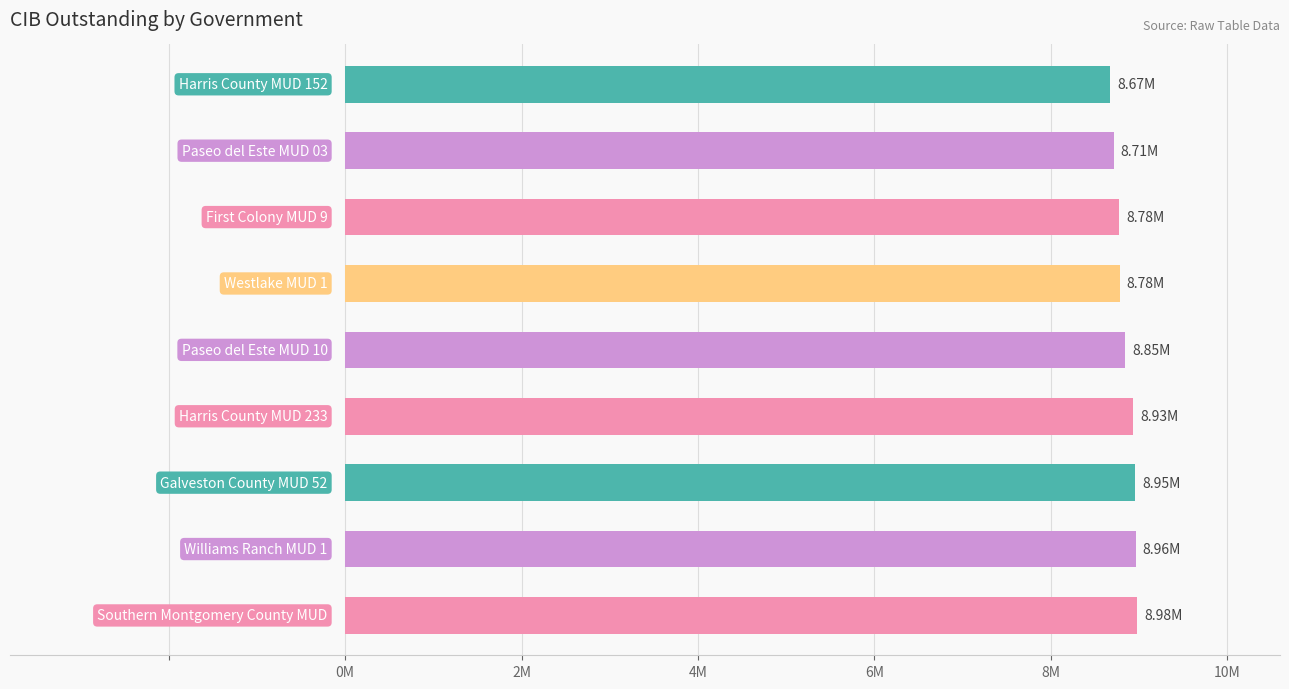

Are the bars horizontal?

Yes